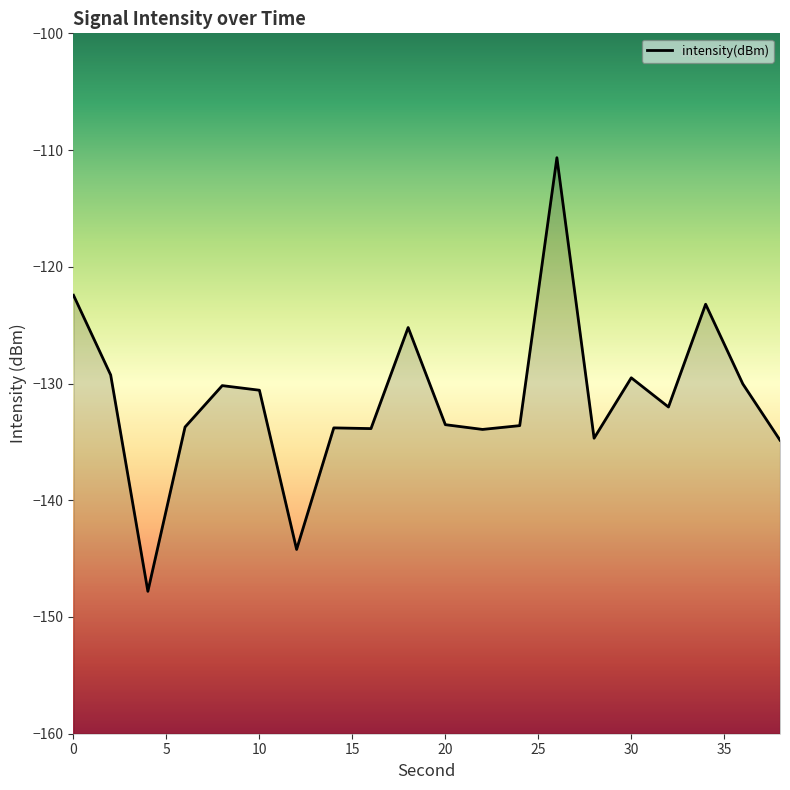

How many interior local peaks (higher than both neighbors) does the data have?

6